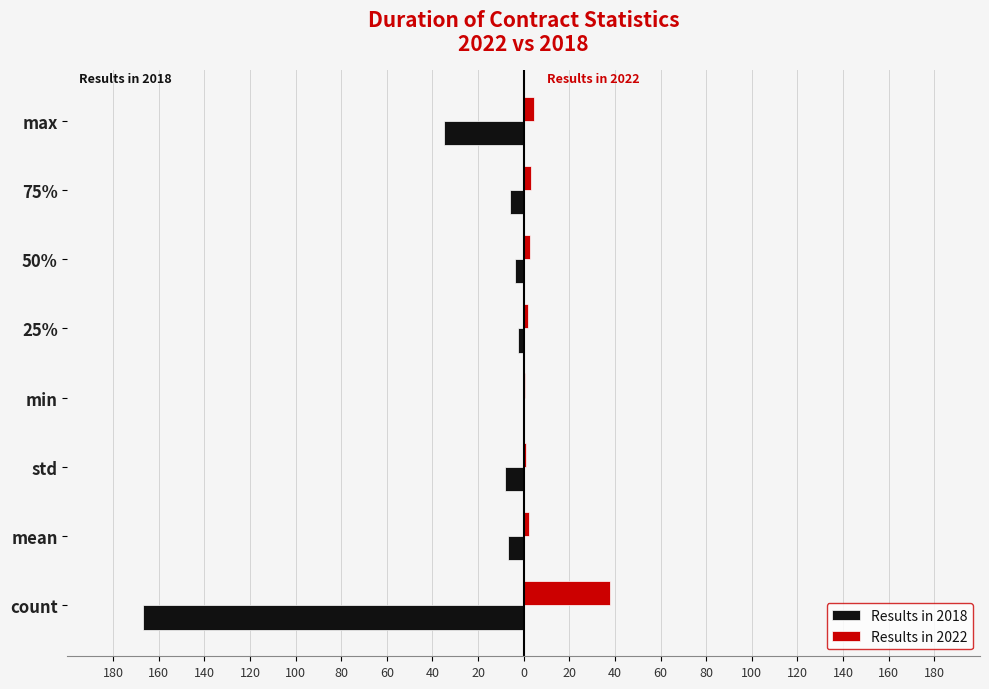

Reading right to left, transcribe all the data shown in this chart.

Results in 2018: -35.0	-6.0	-4.0	-2.4	-0.1	-8.0	-6.8	-167.0
Results in 2022: 4.5	3.0	2.9	2.0	0.5	1.1	2.5	38.0